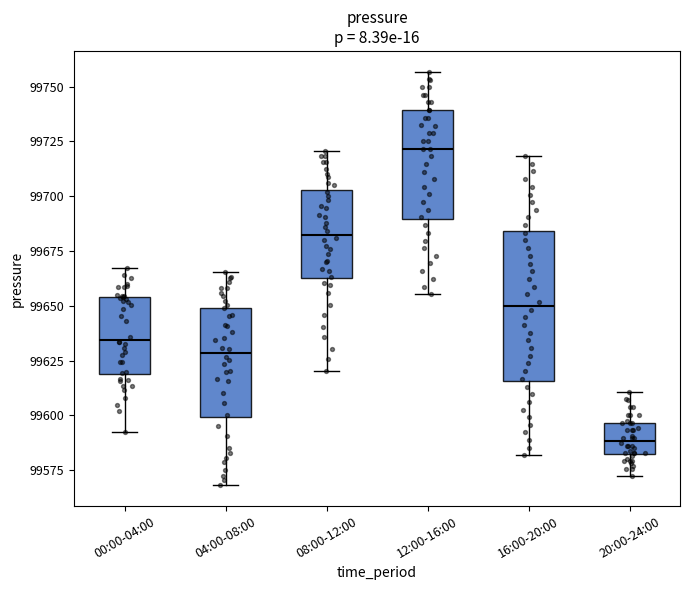

Reading left to right, transcribe this box plot: for each box, give where its median line is, the range the box spans, and where its two whiskers end, as read against the y-axis. The values are not printed on the chart, so give them approximately, as read against the axis.

00:00-04:00: median 99635, box 99620 to 99655, whiskers 99595 to 99665
04:00-08:00: median 99630, box 99600 to 99650, whiskers 99570 to 99665
08:00-12:00: median 99685, box 99665 to 99705, whiskers 99620 to 99720
12:00-16:00: median 99720, box 99690 to 99740, whiskers 99655 to 99755
16:00-20:00: median 99650, box 99615 to 99685, whiskers 99580 to 99720
20:00-24:00: median 99590, box 99580 to 99595, whiskers 99570 to 99610